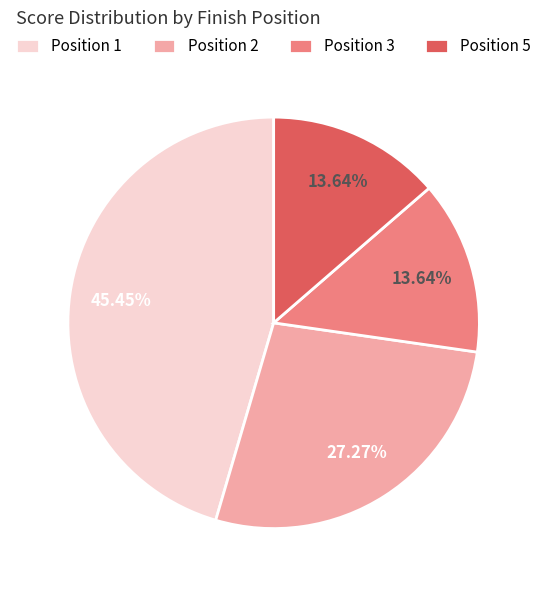

Is there any slice that represents more than half of the pie?

No